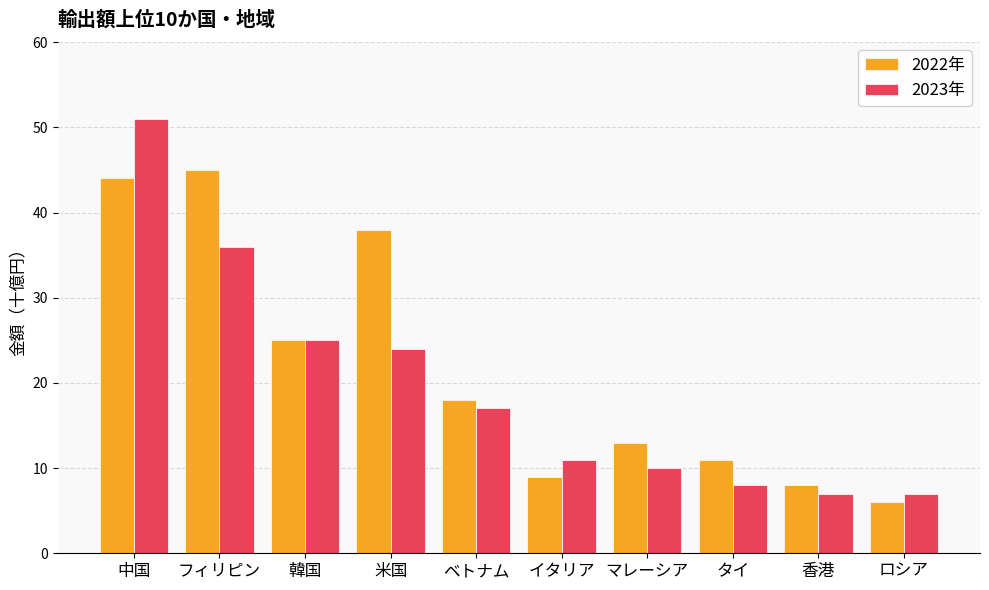

The value of 2022年 at ベトナム is 18. True or false?

True